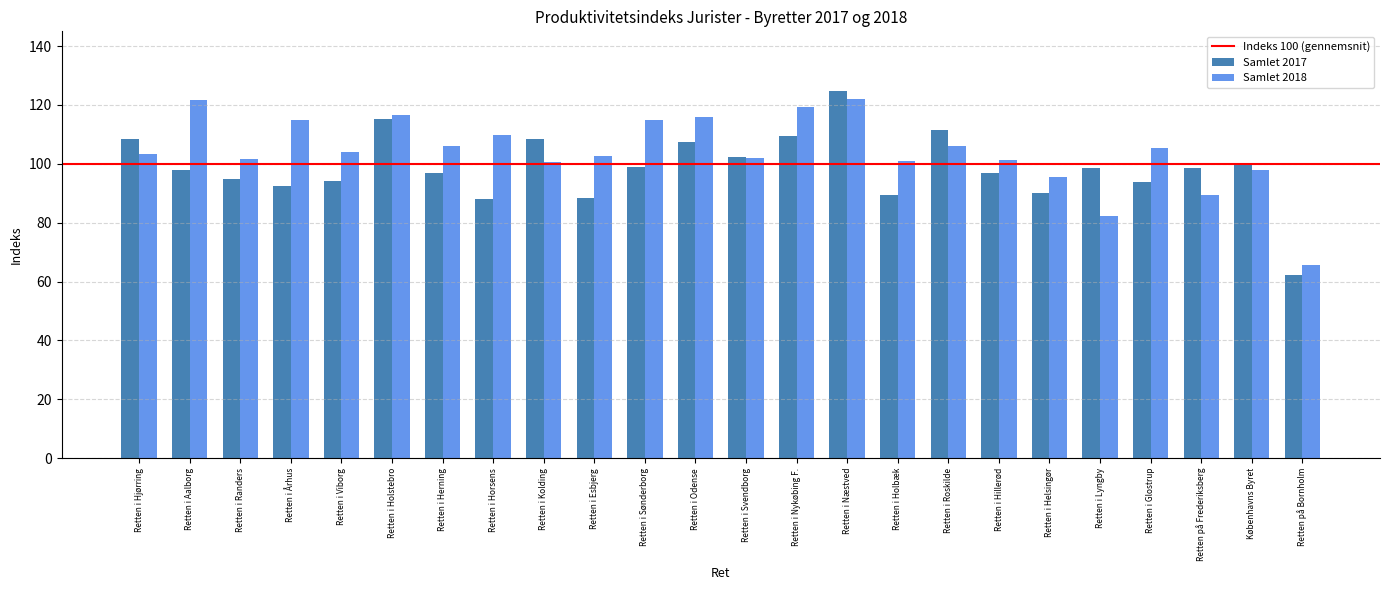

What is the smallest value displayed?

62.2